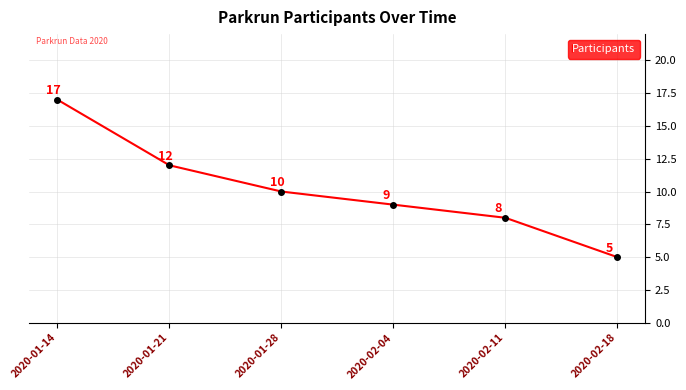

List the labels in order of value, smallest first.

2020-02-18, 2020-02-11, 2020-02-04, 2020-01-28, 2020-01-21, 2020-01-14